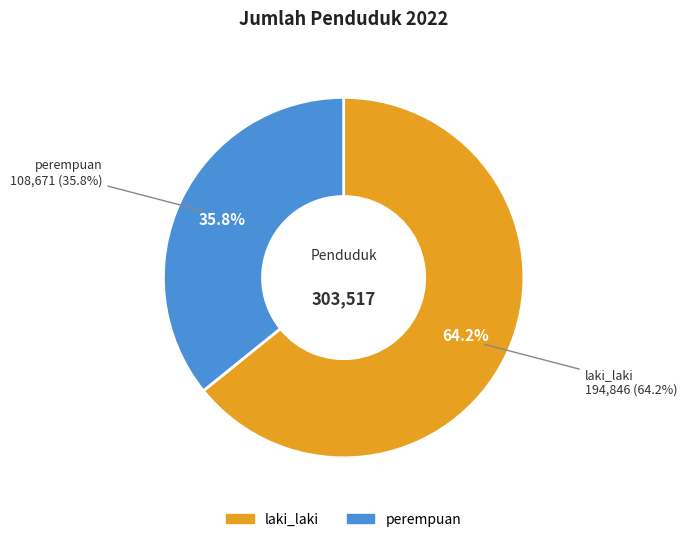

Between perempuan and laki_laki, which is larger?

laki_laki